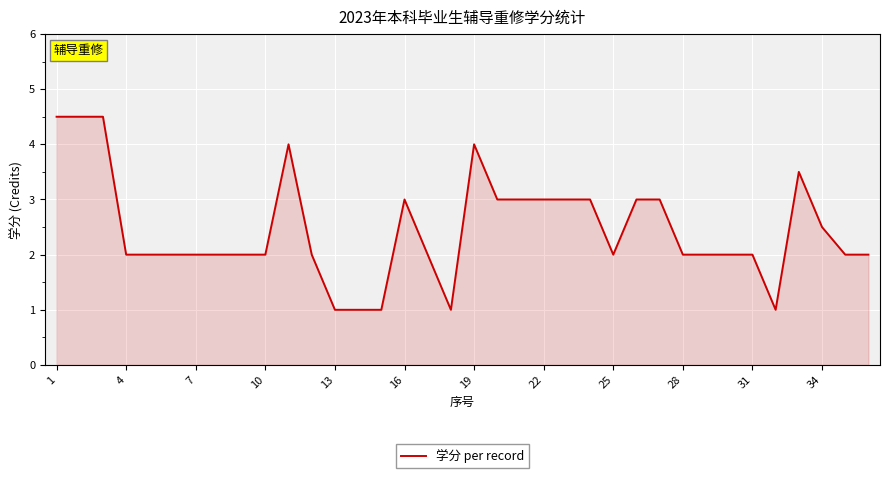

What is the difference between the maximum and minimum values?

3.5